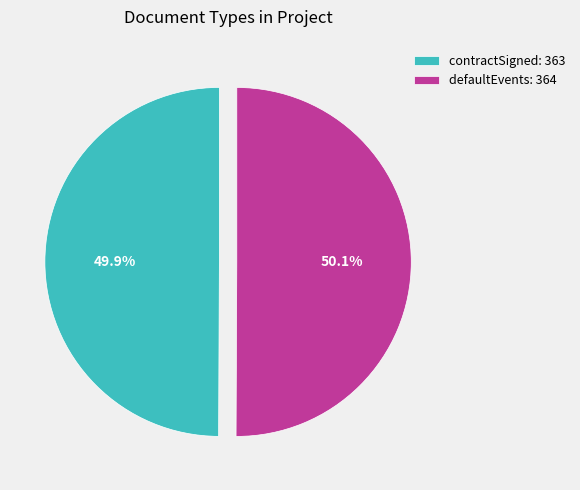

Does any single category account for the majority?

Yes